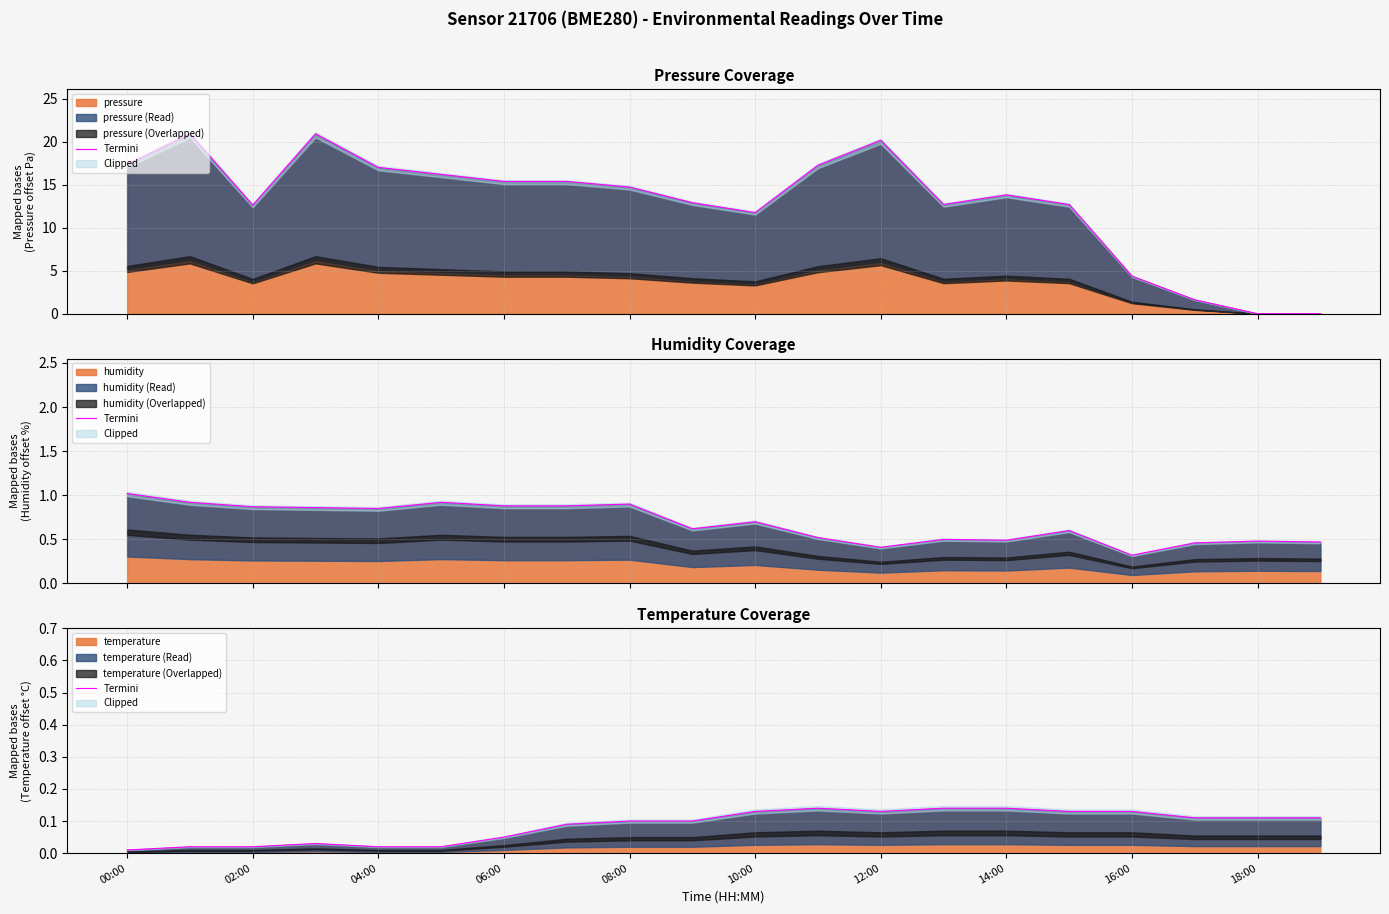

How many interior local valleys (lower than both neighbors) does the data have?

1